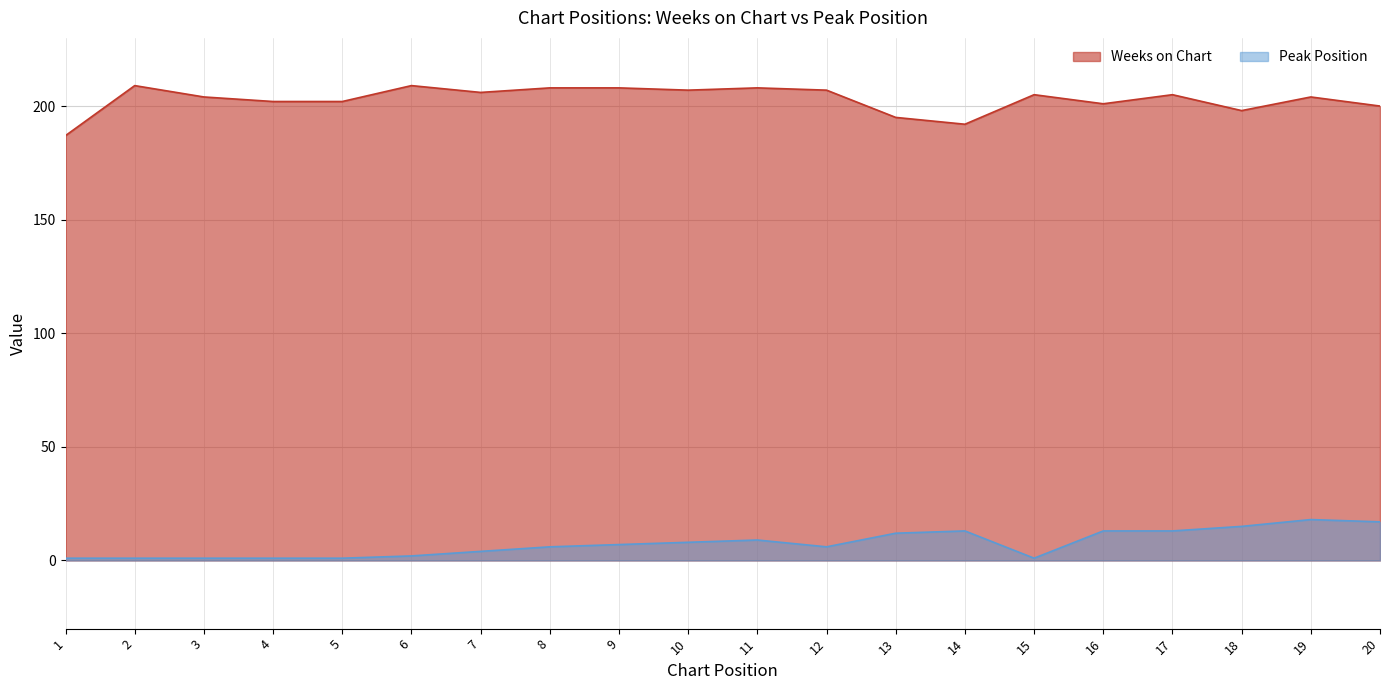

Where is the first local minimum for Weeks on Chart?

7